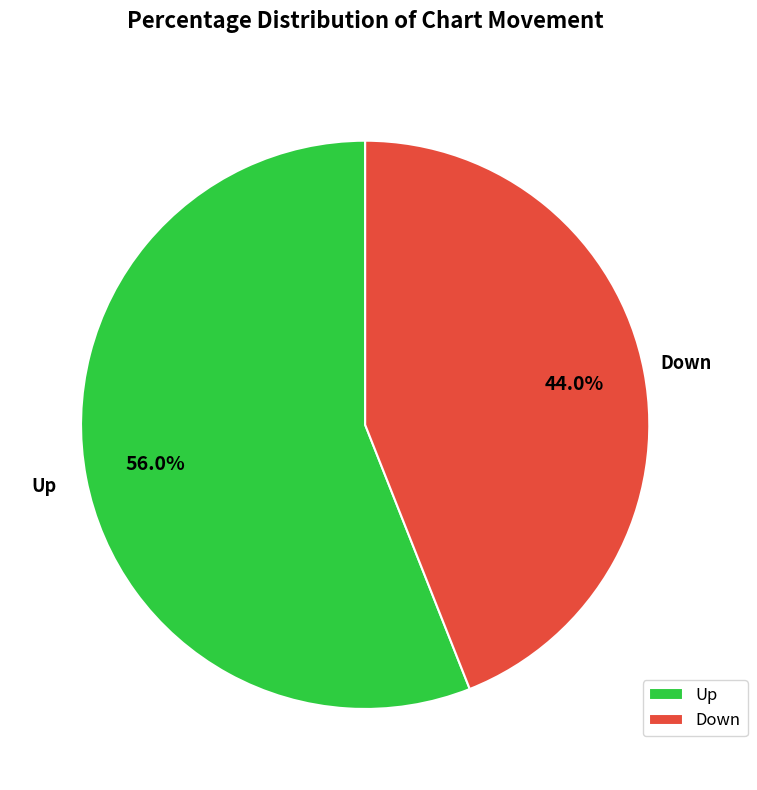

Between Up and Down, which is larger?

Up